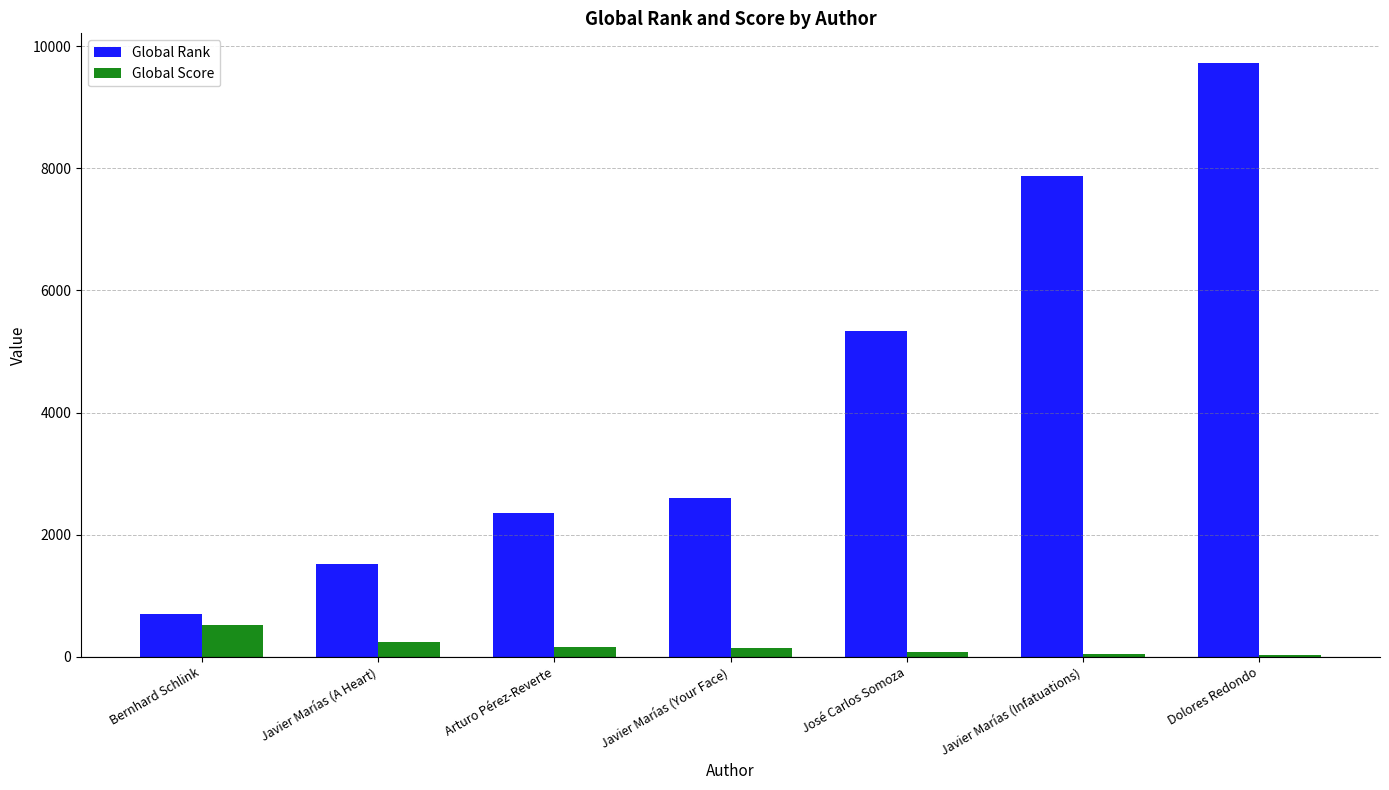

What are all the series names shown in the legend?

Global Rank, Global Score